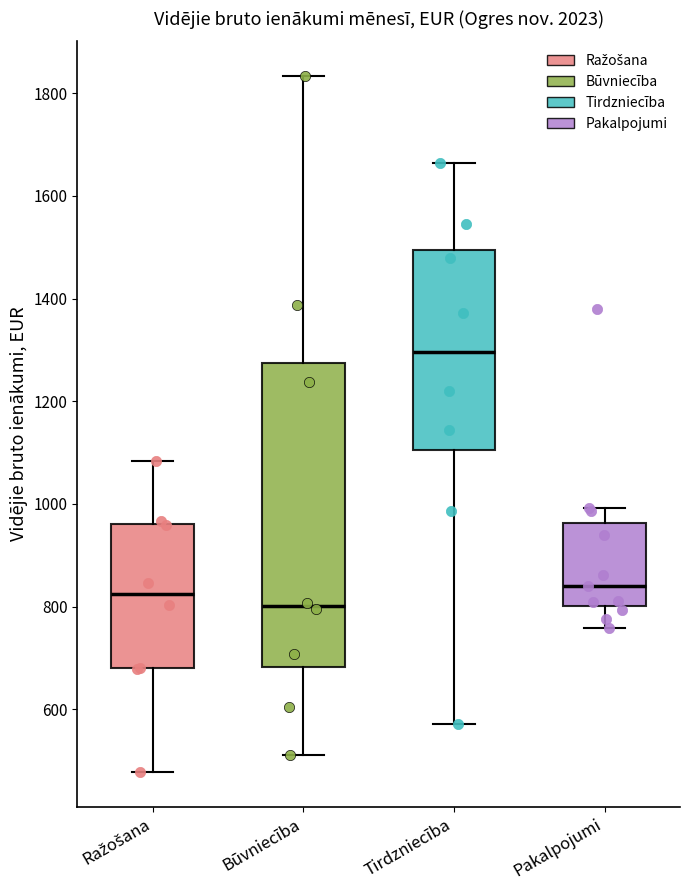

Where does the median line of the box for Tirdzniecība sit on the y-axis? The values are not printed on the chart, so give them approximately, as read against the axis.

1300